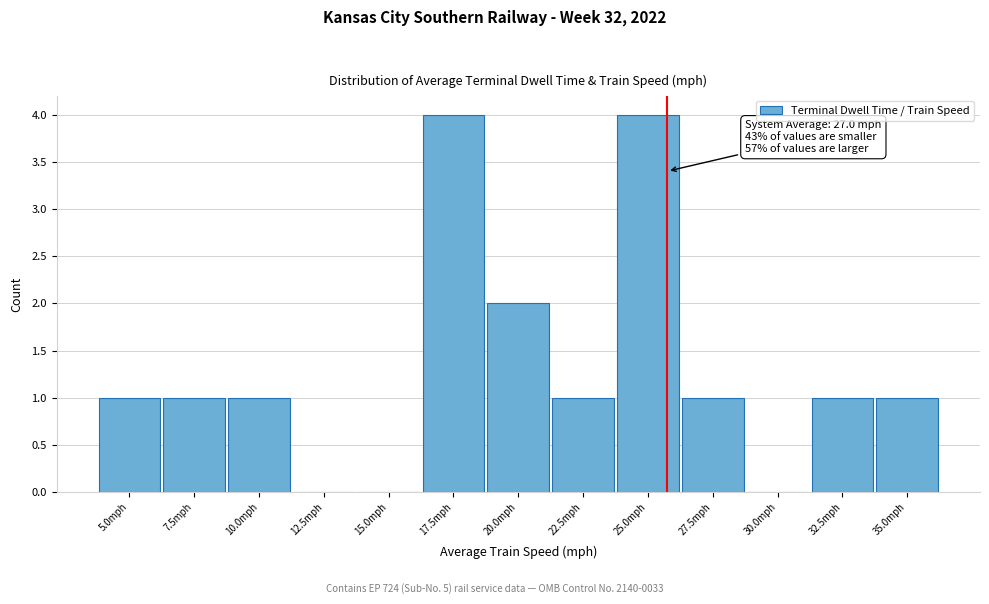

Reading left to right, extract all data points from this chart.

5.0mph=1	7.5mph=1	10.0mph=1	12.5mph=0	15.0mph=0	17.5mph=4	20.0mph=2	22.5mph=1	25.0mph=4	27.5mph=1	30.0mph=0	32.5mph=1	35.0mph=1